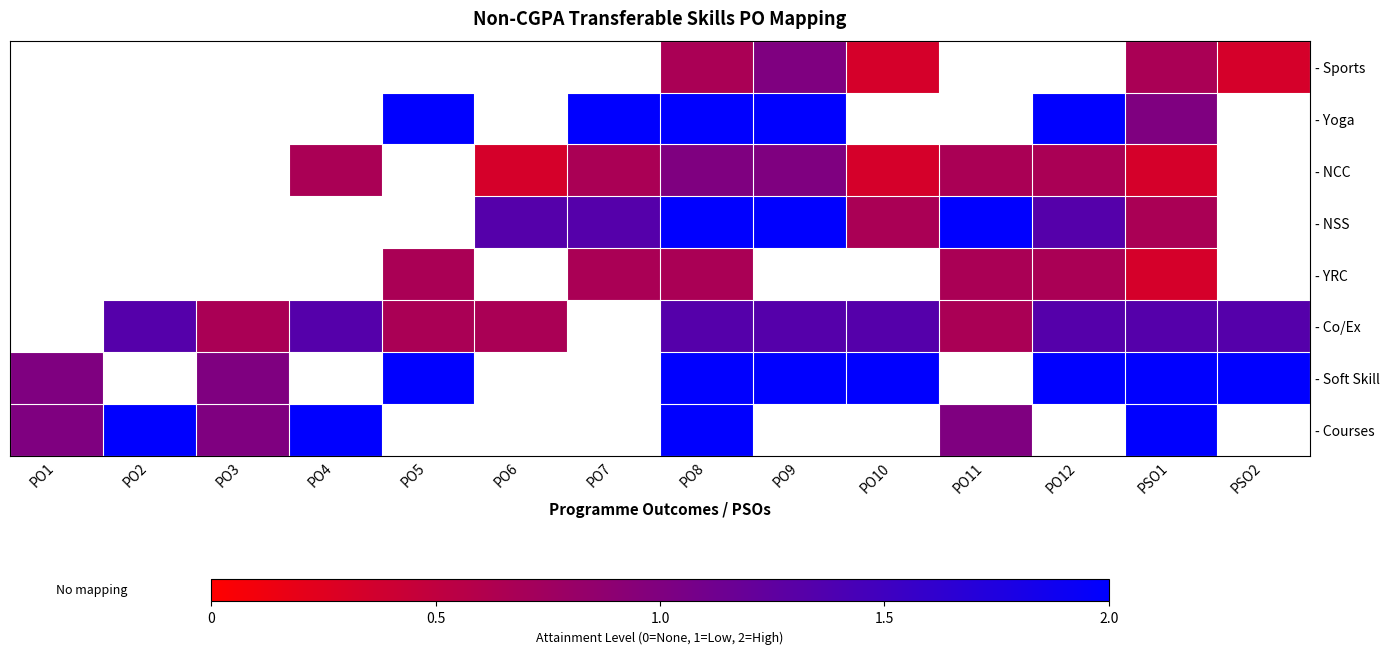

Which series has the widest spread of values?

- Soft Skill